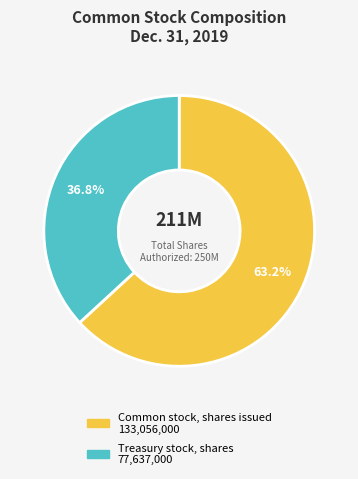

Does Common stock, shares issued account for over 50% of the chart?

Yes